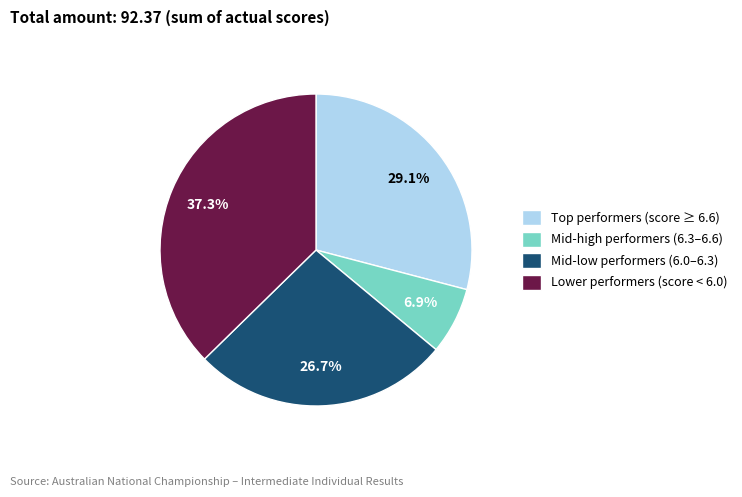

Is there any slice that represents more than half of the pie?

No